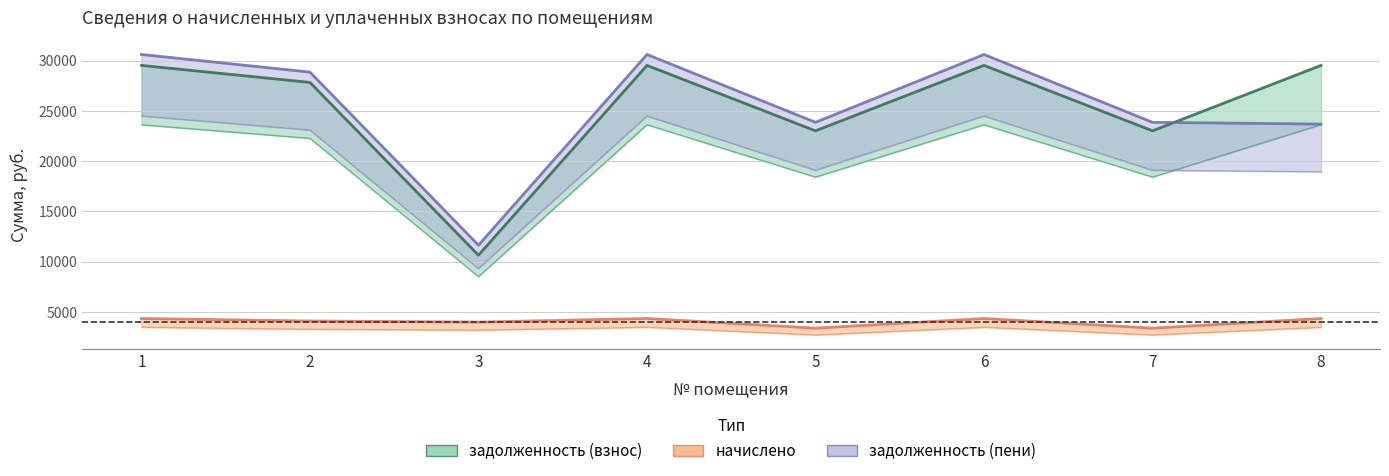

Where is the first local minimum for задолженность (пени)?

3